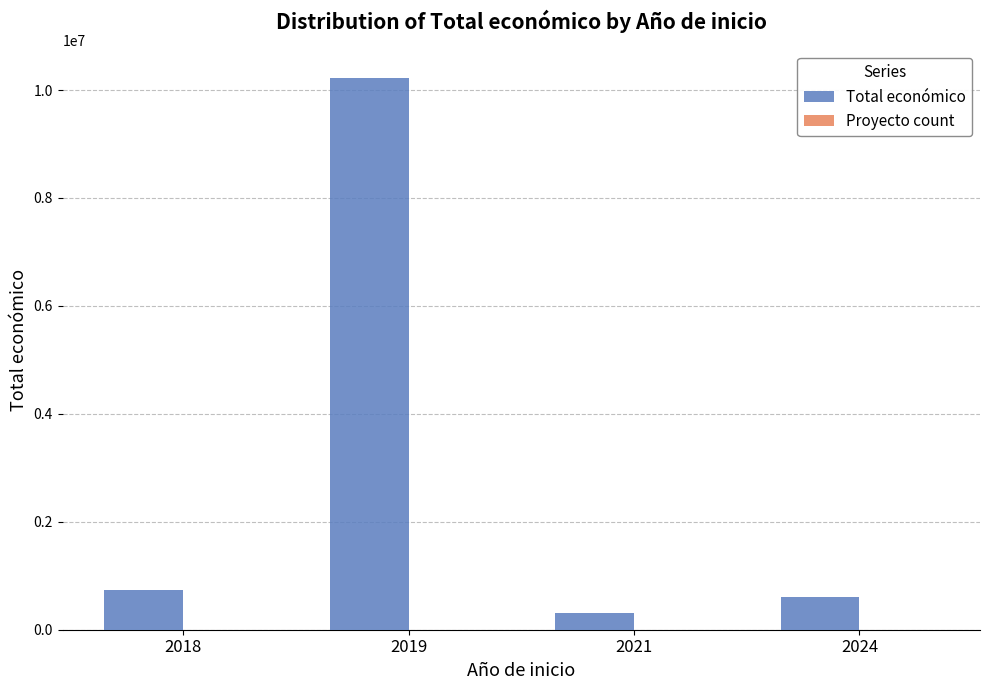

The value of Total económico at 2019 is 10227852. True or false?

True